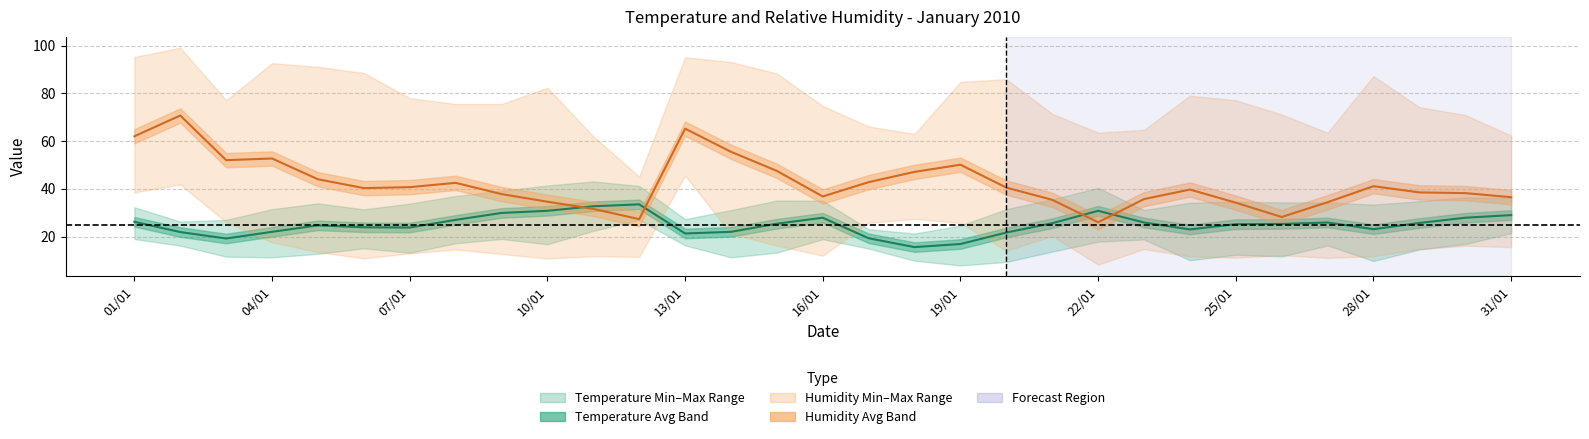

What is the minimum value for Relative Humidity (MAX % RH)?

26.0